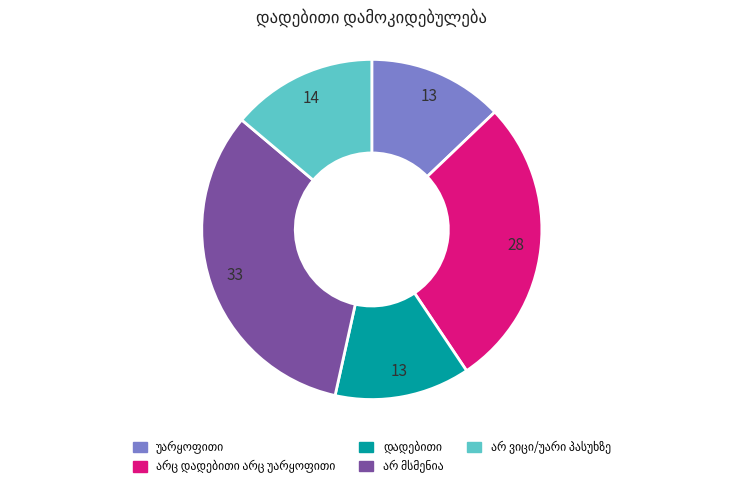

Does any single category account for the majority?

No